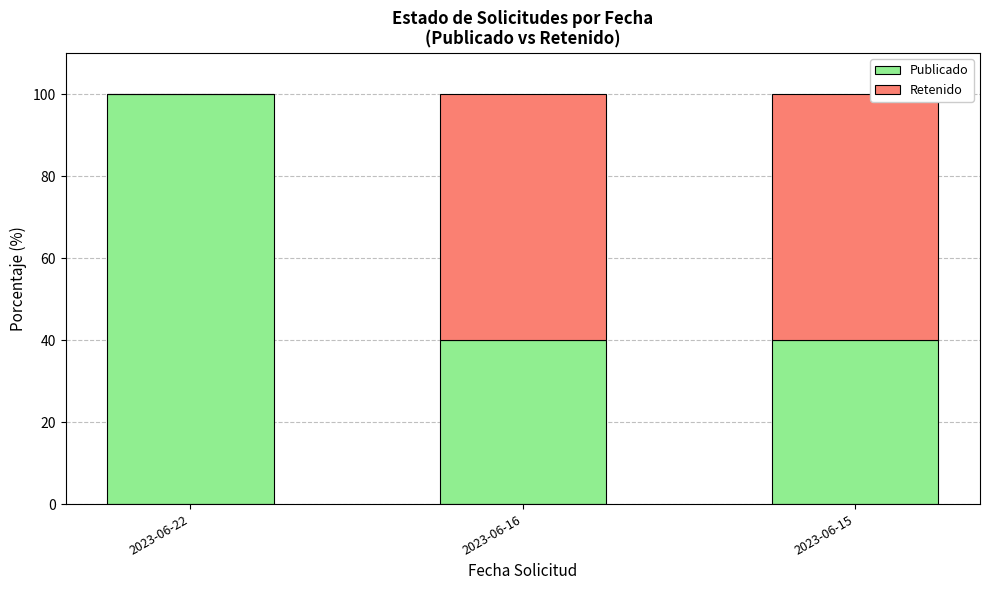

What is the total value across all series at 2023-06-22?

100